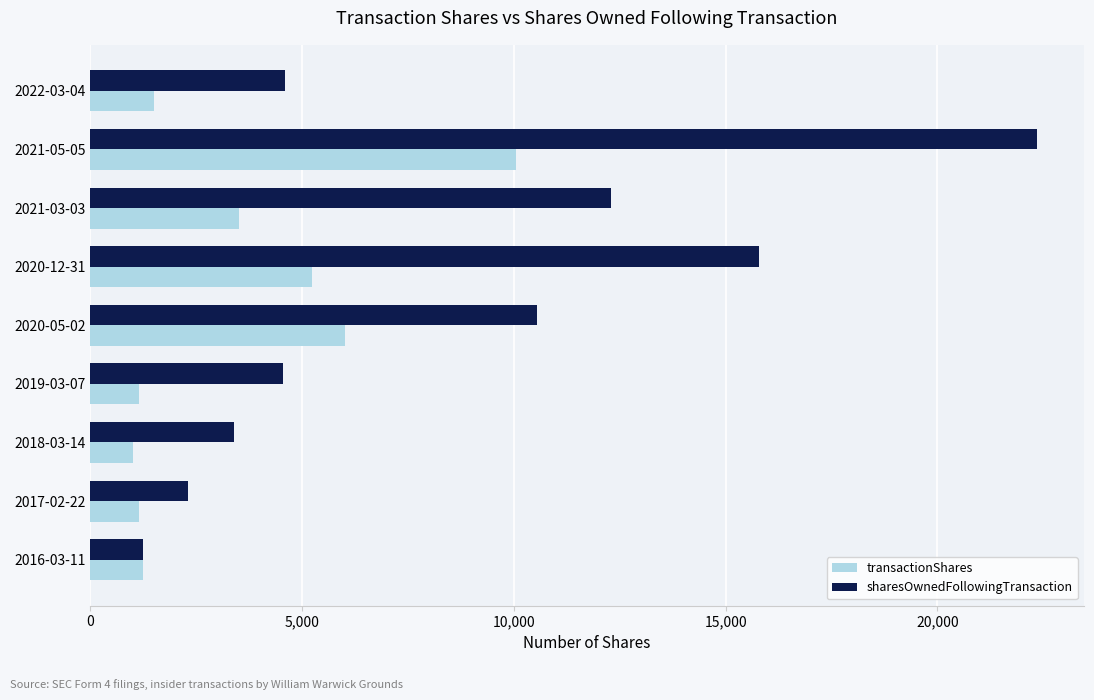

Which series has the largest total across all categories?

sharesOwnedFollowingTransaction